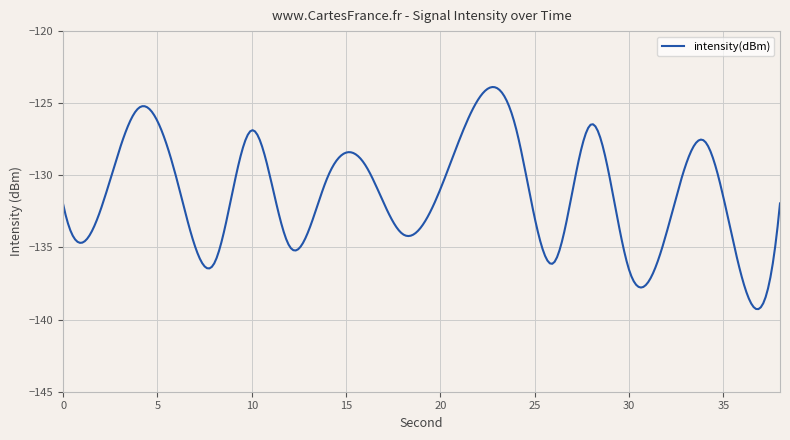

What is the minimum value shown in the chart?

-139.3